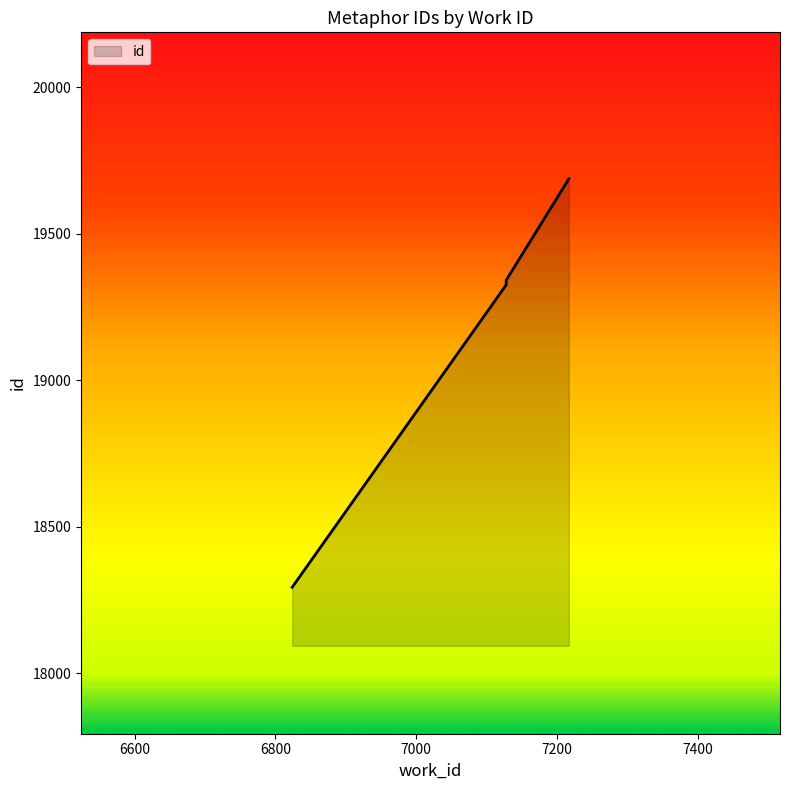

What is the difference between the second highest and minimum values?

1048